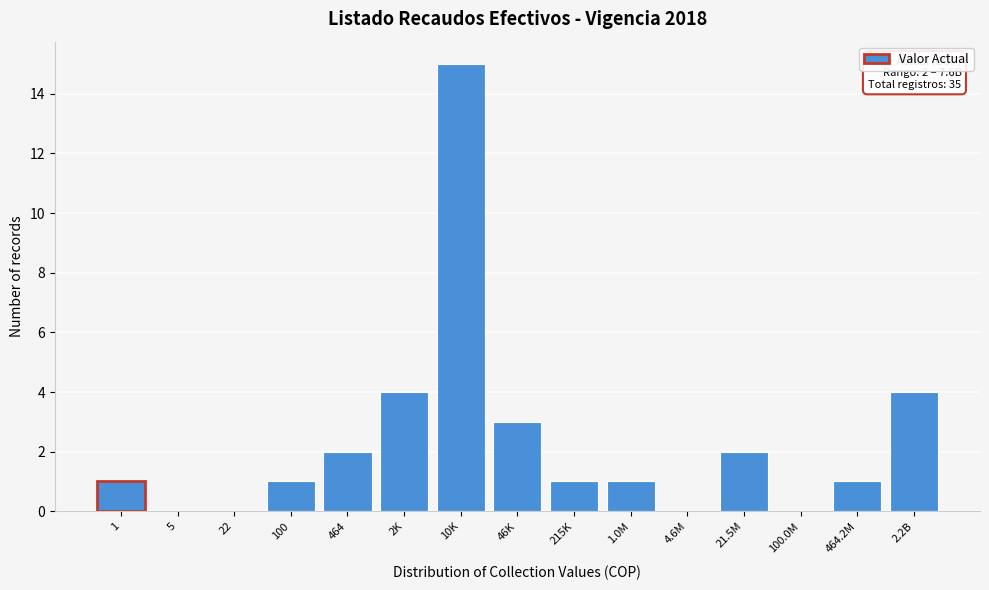

Reading left to right, what are all the values shown in this chart?

1=1	5=0	22=0	100=1	464=2	2K=4	10K=15	46K=3	215K=1	1.0M=1	4.6M=0	21.5M=2	100.0M=0	464.2M=1	2.2B=4